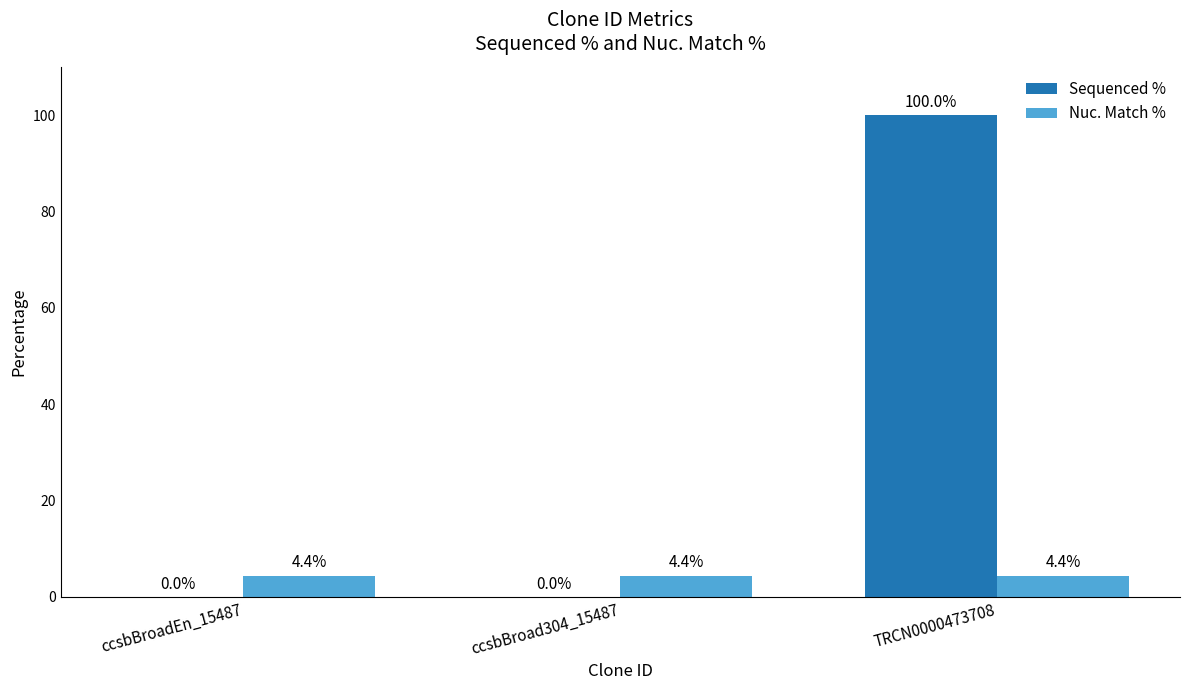

What is the sum of all Sequenced % values?

100.0